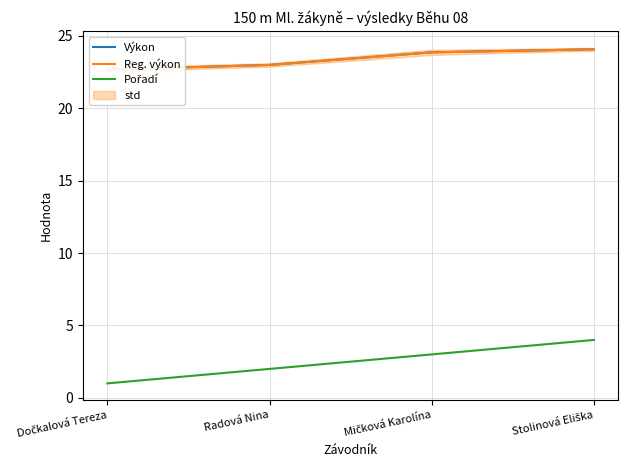

The value of Reg. výkon at Dočkalová Tereza is 36.2. True or false?

False